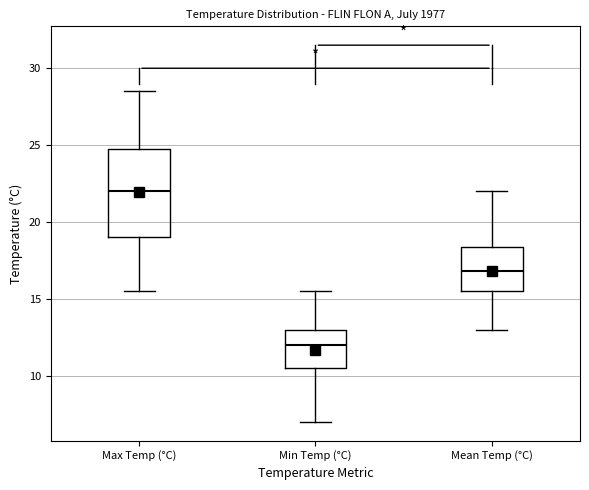

Reading left to right, read every box against the y-axis: the position of its median line, the range the box covers, and the ends of its whiskers. The values are not printed on the chart, so give them approximately, as read against the axis.

Max Temp (°C): median 22.0, box 19.0 to 25.0, whiskers 15.5 to 28.5
Min Temp (°C): median 12.0, box 10.5 to 13.0, whiskers 7.0 to 15.5
Mean Temp (°C): median 17.0, box 15.5 to 18.5, whiskers 13.0 to 22.0